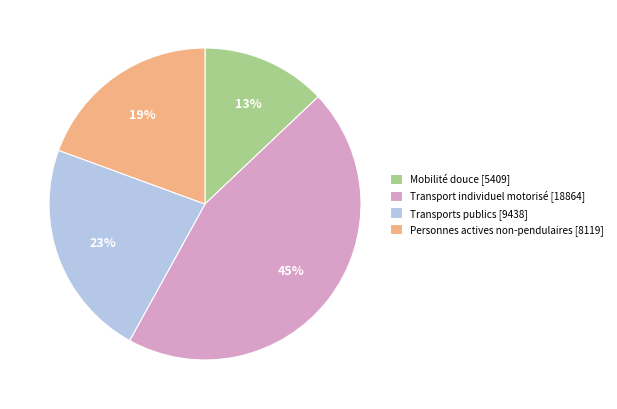

Which slice is the largest?

Transport individuel motorisé